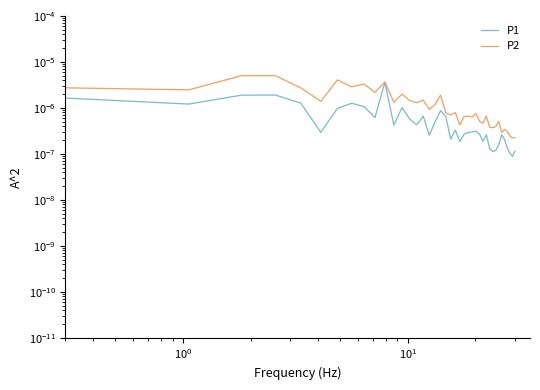

List the series in order of their overall mean, highest first.

P2, P1